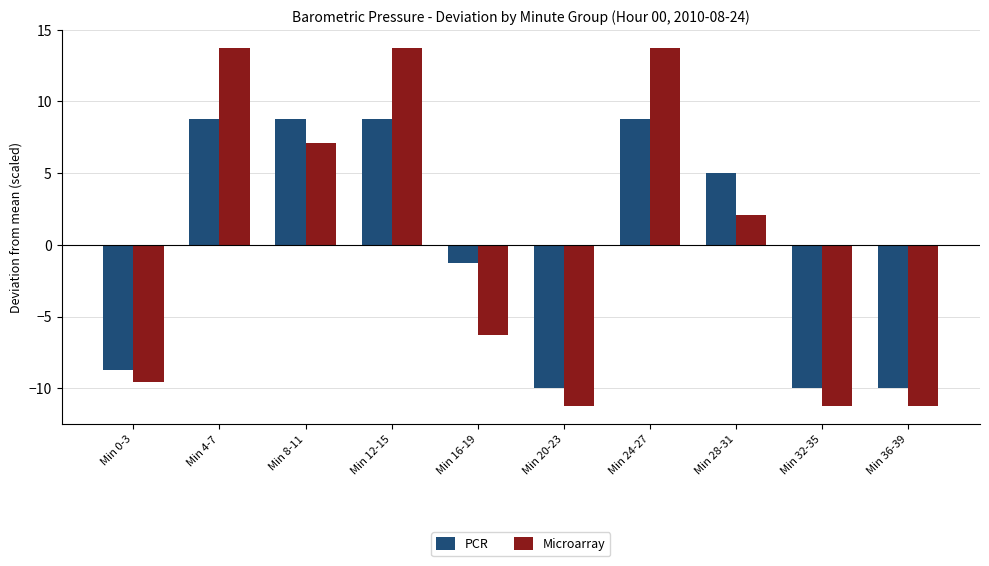

List the series in order of their peak value, highest first.

Microarray, PCR